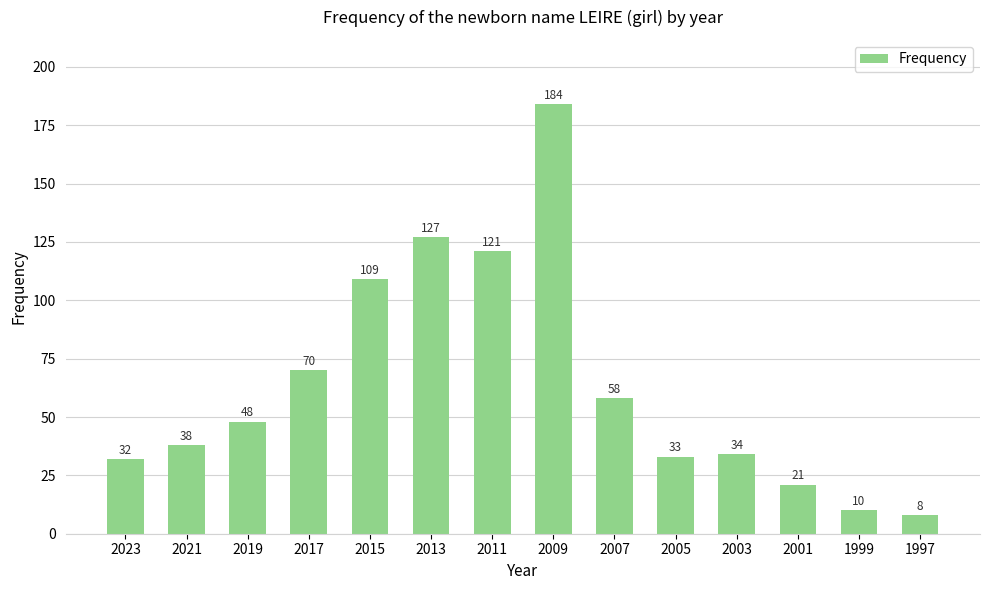

What is the value of the 9th bar from the left?

58